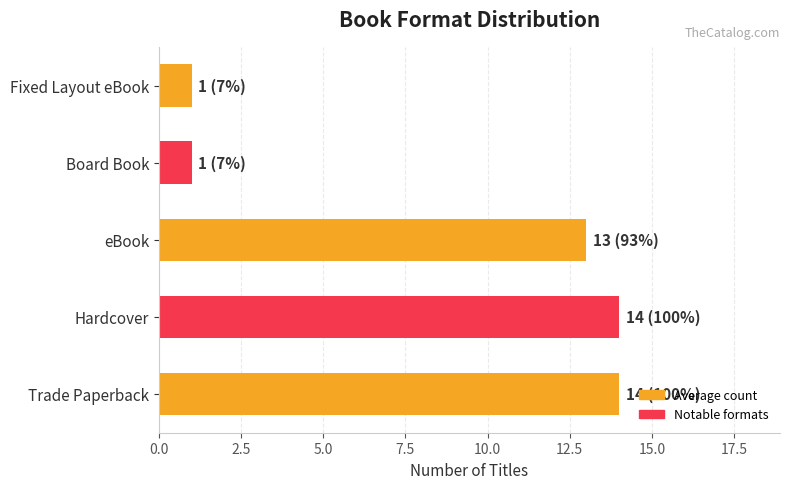

Is it true that the value at Trade Paperback is 8?

False